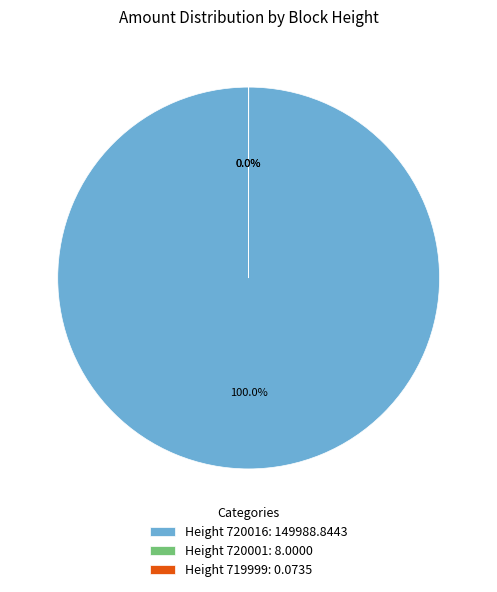

Is the sum of 720001 and 720016 greater than half?

Yes